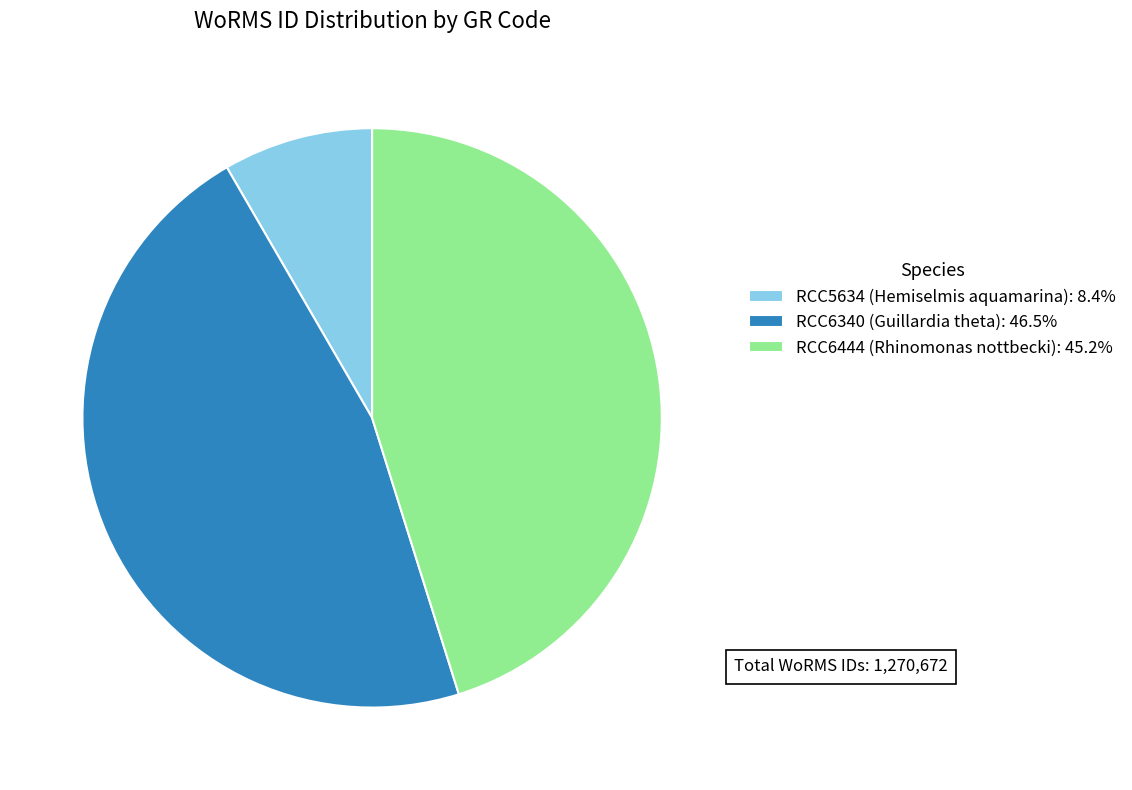

Which slice is the largest?

RCC6340 (Guillardia theta)